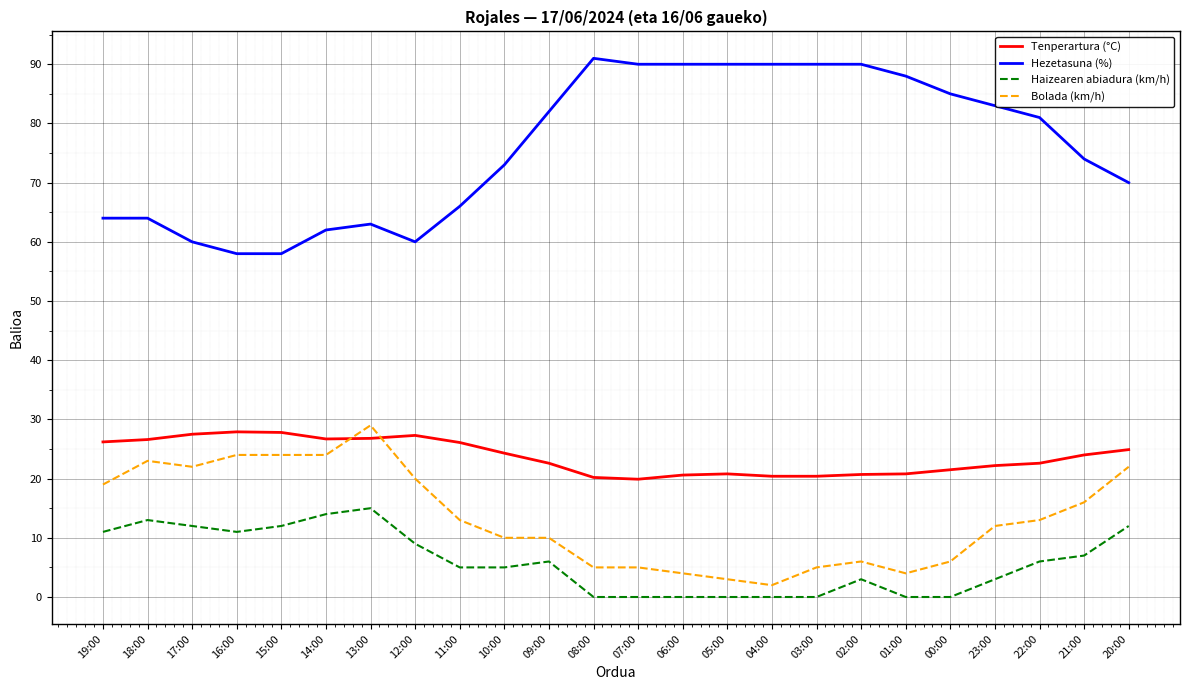

List the series in order of their peak value, lowest first.

Haizearen abiadura (km/h), Tenperartura (°C), Bolada (km/h), Hezetasuna (%)